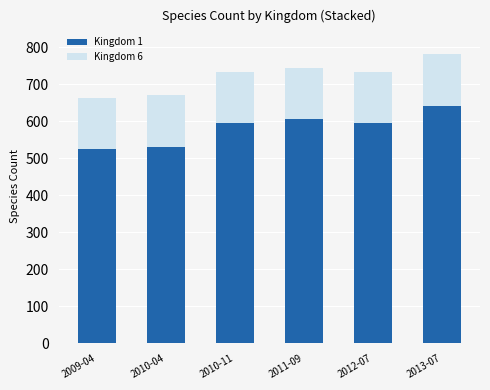

At which category is the sum across all series the highest?

2013-07